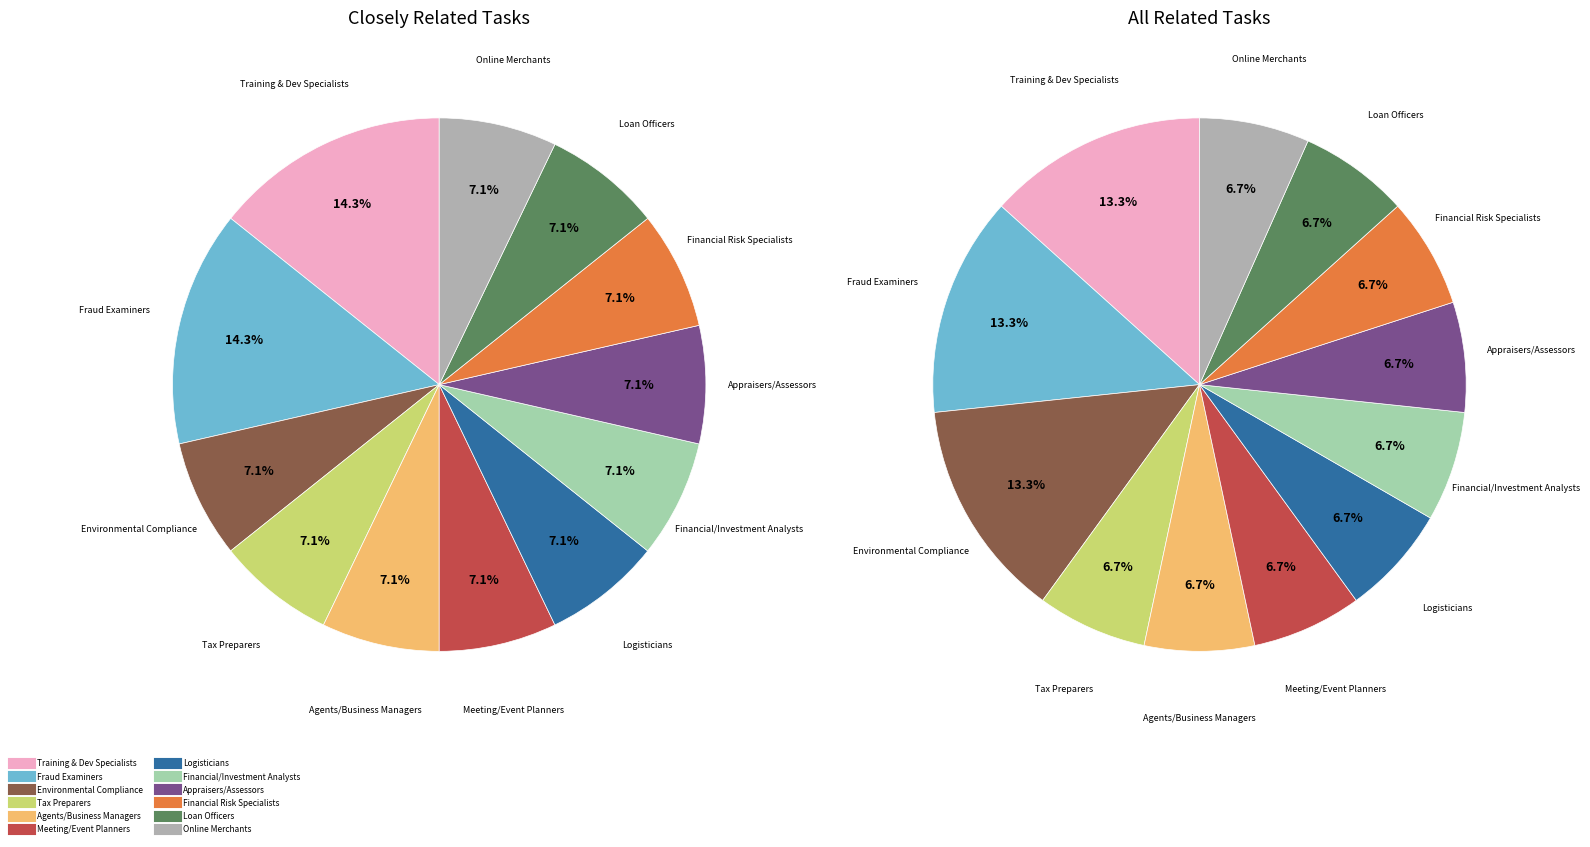

To the nearest percent, what is the difference between the Training and Development Specialists and Appraisers and Assessors of Real Estate slice percentages?

7%